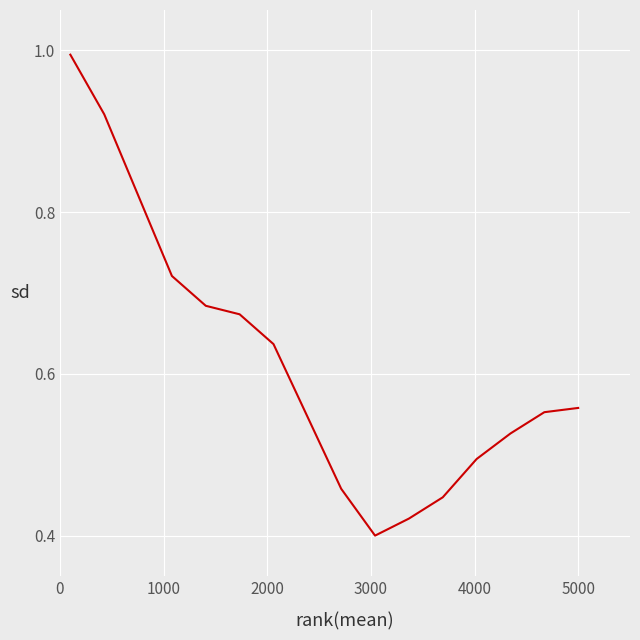

What is the maximum value shown in the chart?

1.0